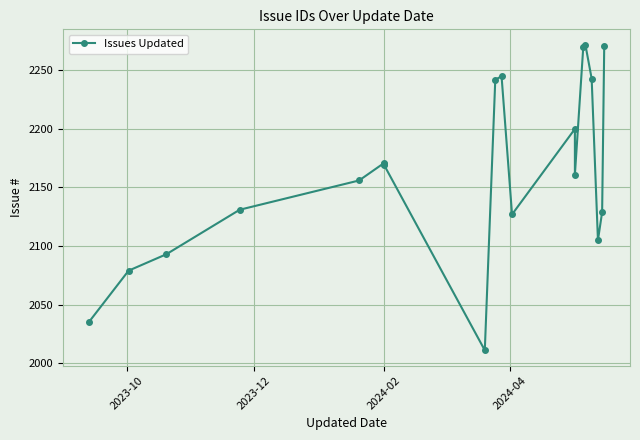

What is the greatest value displayed?

2272